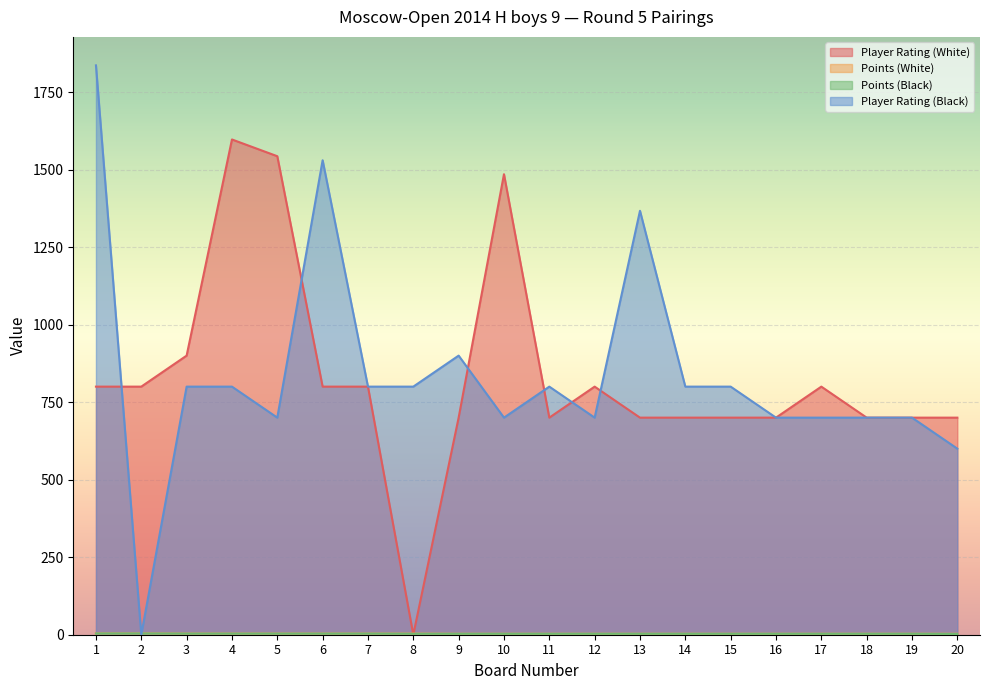

Is it true that Points (White) equals 4.0 at 2?

True